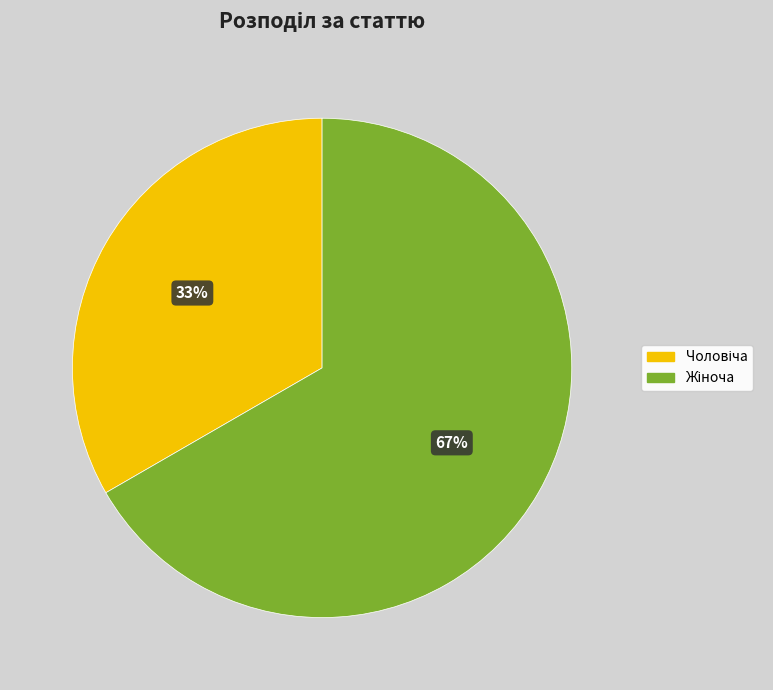

Is there any slice that represents more than half of the pie?

Yes